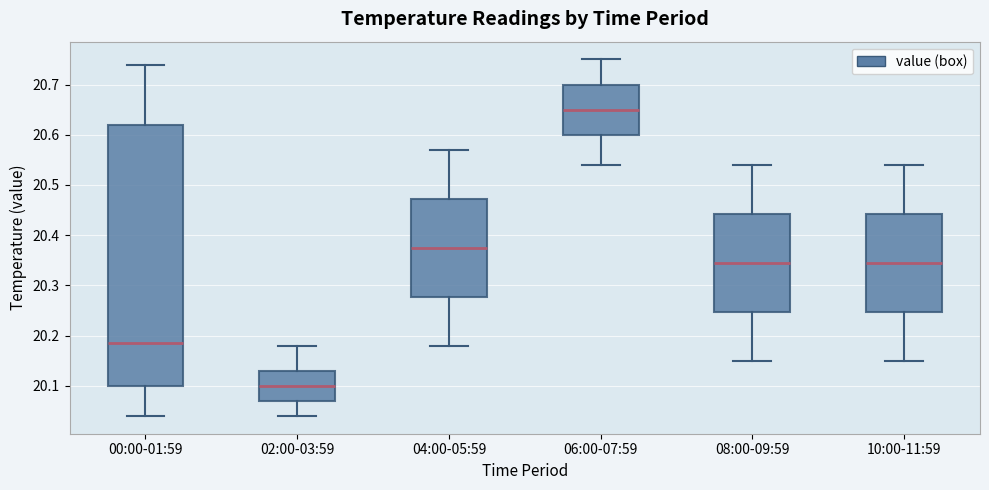

Reading left to right, transcribe this box plot: for each box, give where its median line is, the range the box spans, and where its two whiskers end, as read against the y-axis. The values are not printed on the chart, so give them approximately, as read against the axis.

00:00-01:59: median 20.19, box 20.10 to 20.62, whiskers 20.04 to 20.74
02:00-03:59: median 20.10, box 20.07 to 20.13, whiskers 20.04 to 20.18
04:00-05:59: median 20.38, box 20.28 to 20.47, whiskers 20.18 to 20.57
06:00-07:59: median 20.65, box 20.60 to 20.70, whiskers 20.54 to 20.75
08:00-09:59: median 20.35, box 20.25 to 20.44, whiskers 20.15 to 20.54
10:00-11:59: median 20.35, box 20.25 to 20.44, whiskers 20.15 to 20.54